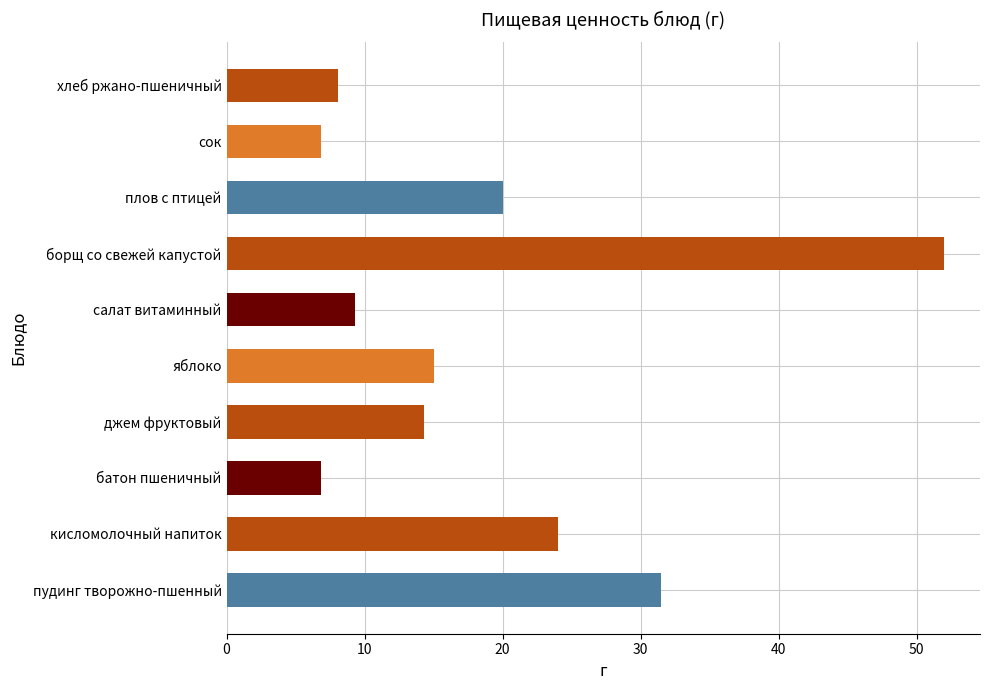

What is the maximum value shown in the chart?

52.0